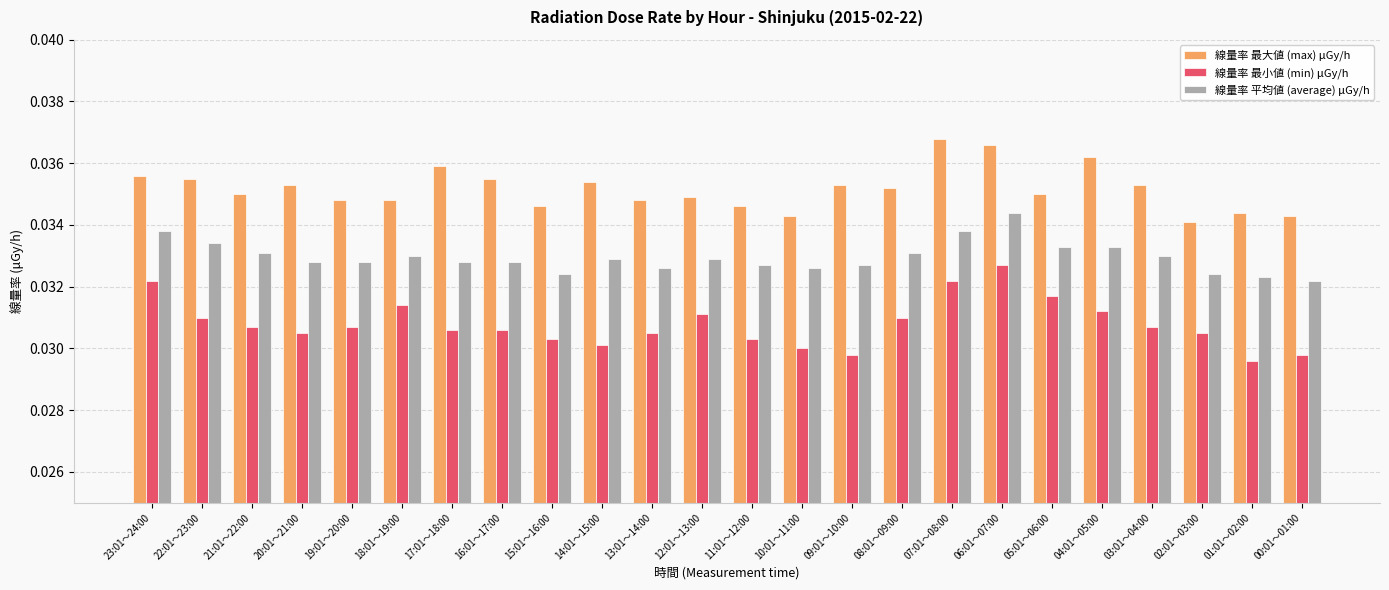

Rank the series at 06:01～07:00 from lowest to highest value.

線量率 最小値 (min) μGy/h, 線量率 平均値 (average) μGy/h, 線量率 最大値 (max) μGy/h